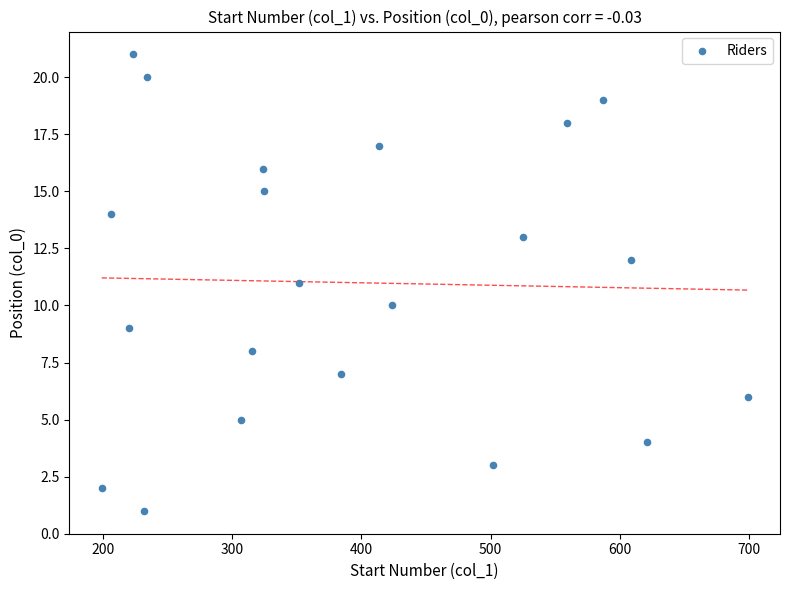

What is the range of X values (max minus min)?

500